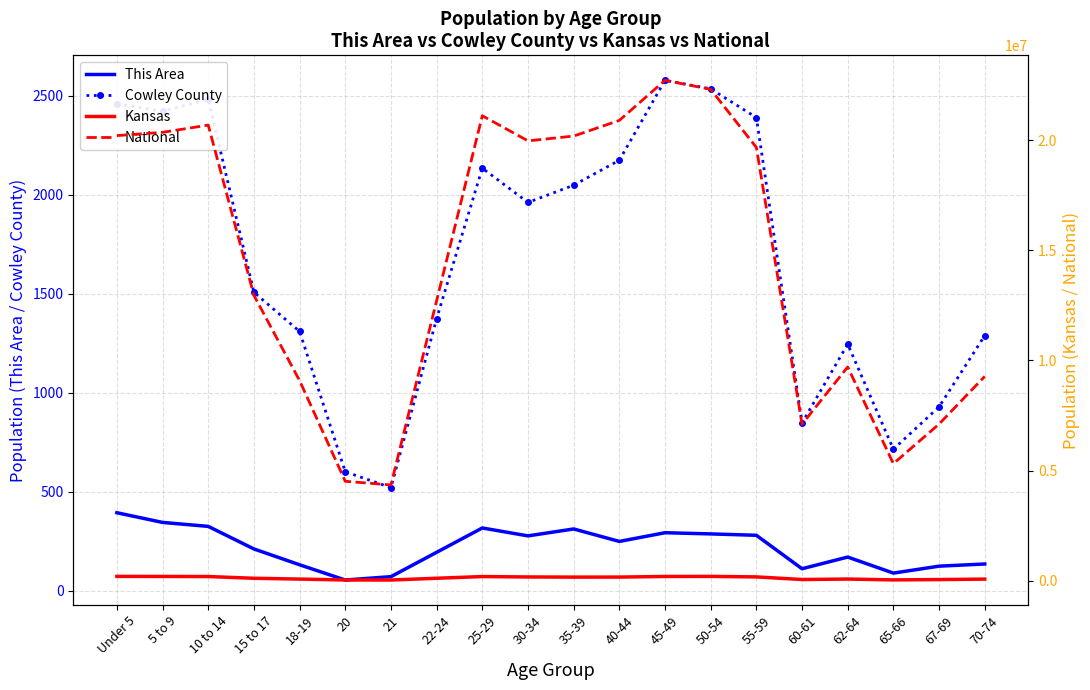

In National, how many points are higher than both neighbors (excluding endpoints)?

4